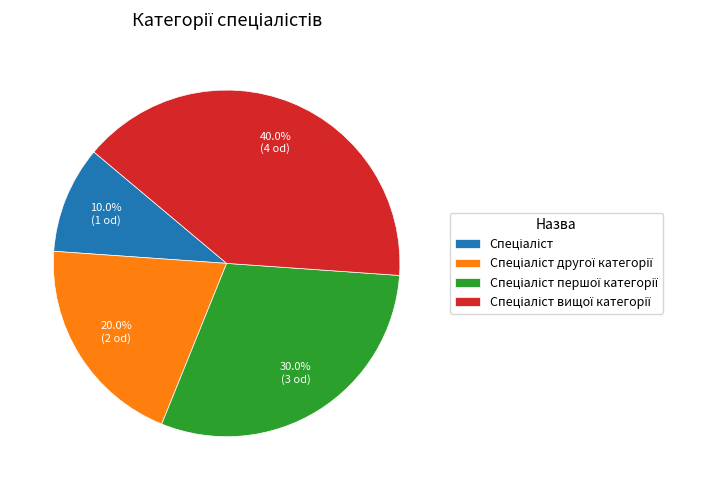

Is there a majority slice in this chart?

No